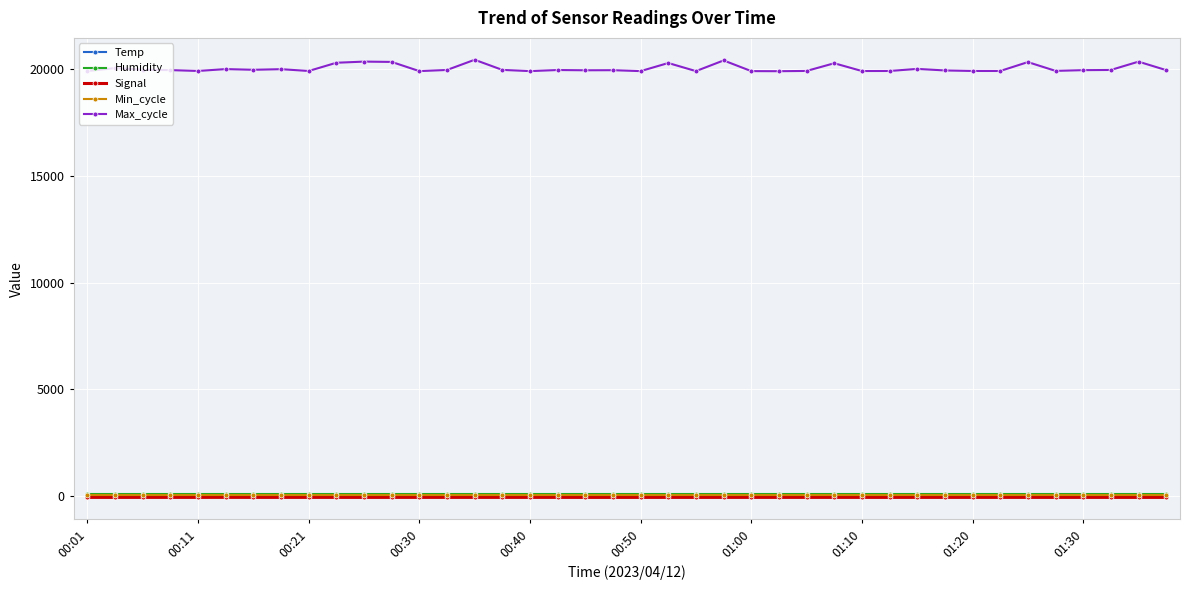

True or false: Max_cycle and Signal intersect in this chart.

False